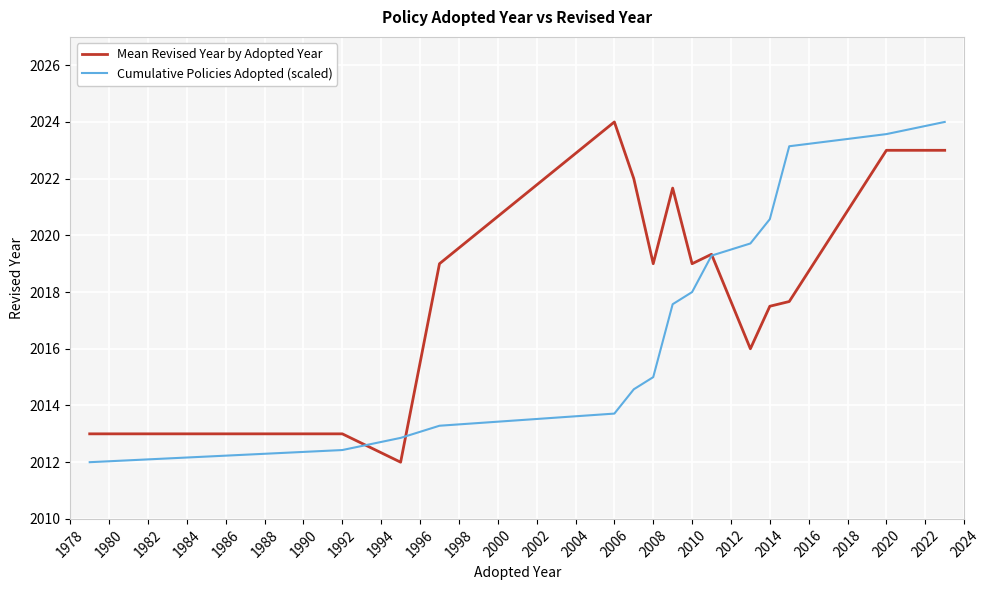

Rank the series by their average value, from lowest to highest.

Cumulative Policies Adopted (scaled), Mean Revised Year by Adopted Year